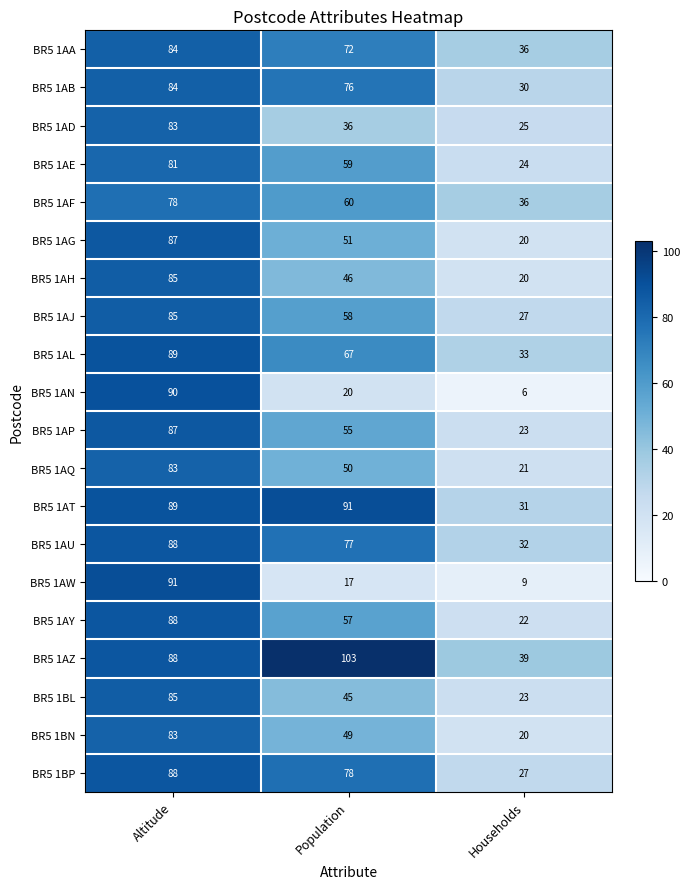

Rank the series at Population from highest to lowest value.

BR5 1AZ, BR5 1AT, BR5 1BP, BR5 1AU, BR5 1AB, BR5 1AA, BR5 1AL, BR5 1AF, BR5 1AE, BR5 1AJ, BR5 1AY, BR5 1AP, BR5 1AG, BR5 1AQ, BR5 1BN, BR5 1AH, BR5 1BL, BR5 1AD, BR5 1AN, BR5 1AW